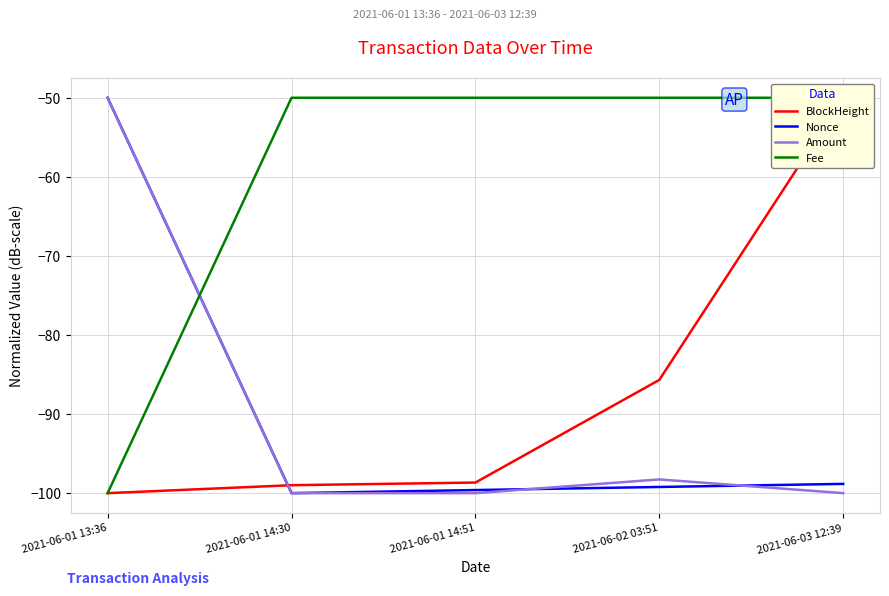

What is the value of the Amount point at the 4th from the left?

-98.3